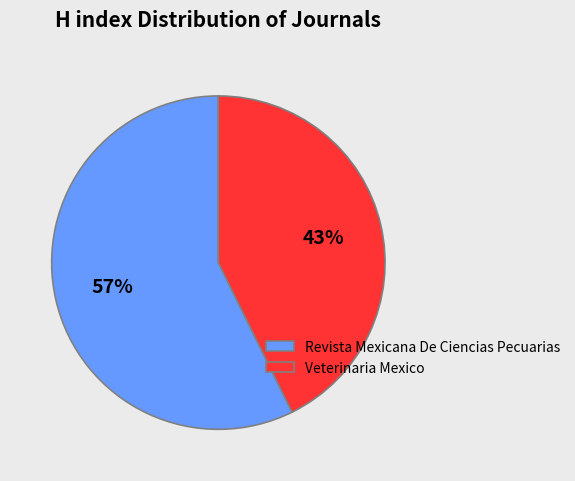

Is it true that Revista Mexicana De Ciencias Pecuarias is 69% of the pie?

False